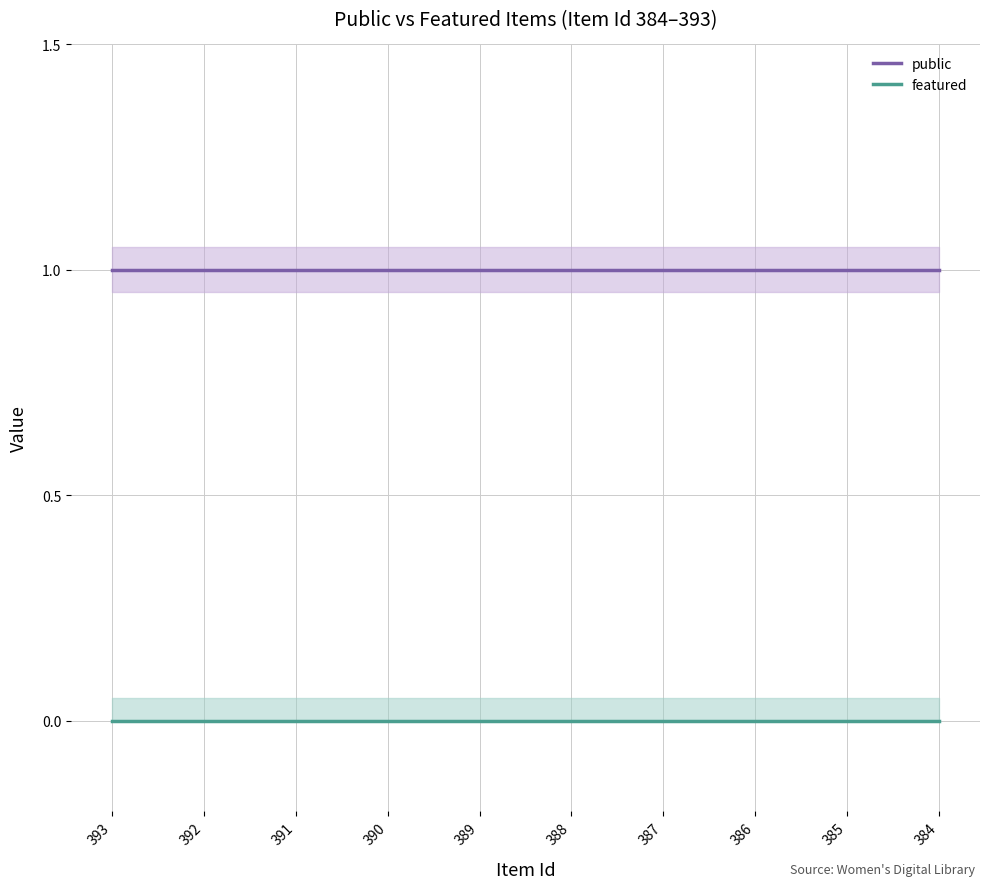

Rank the categories by public value from highest to lowest.

393, 392, 391, 390, 389, 388, 387, 386, 385, 384